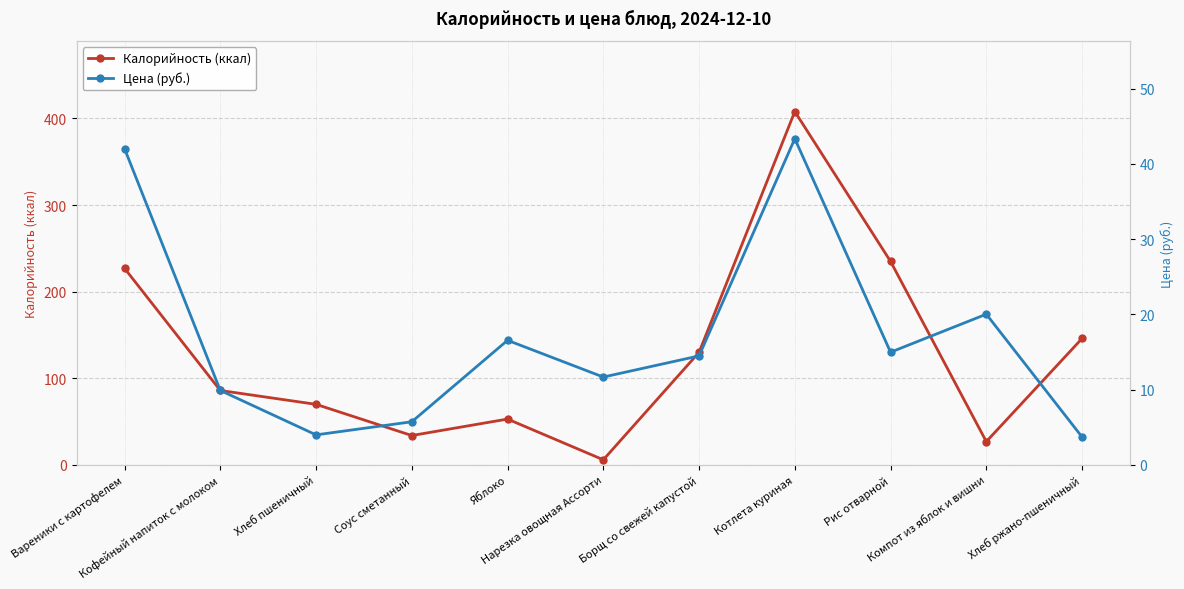

Which has a higher value, Рис отварной or Хлеб пшеничный?

Рис отварной